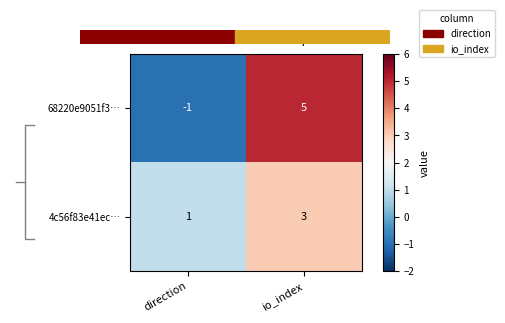

What is the total value across all series at io_index?

8